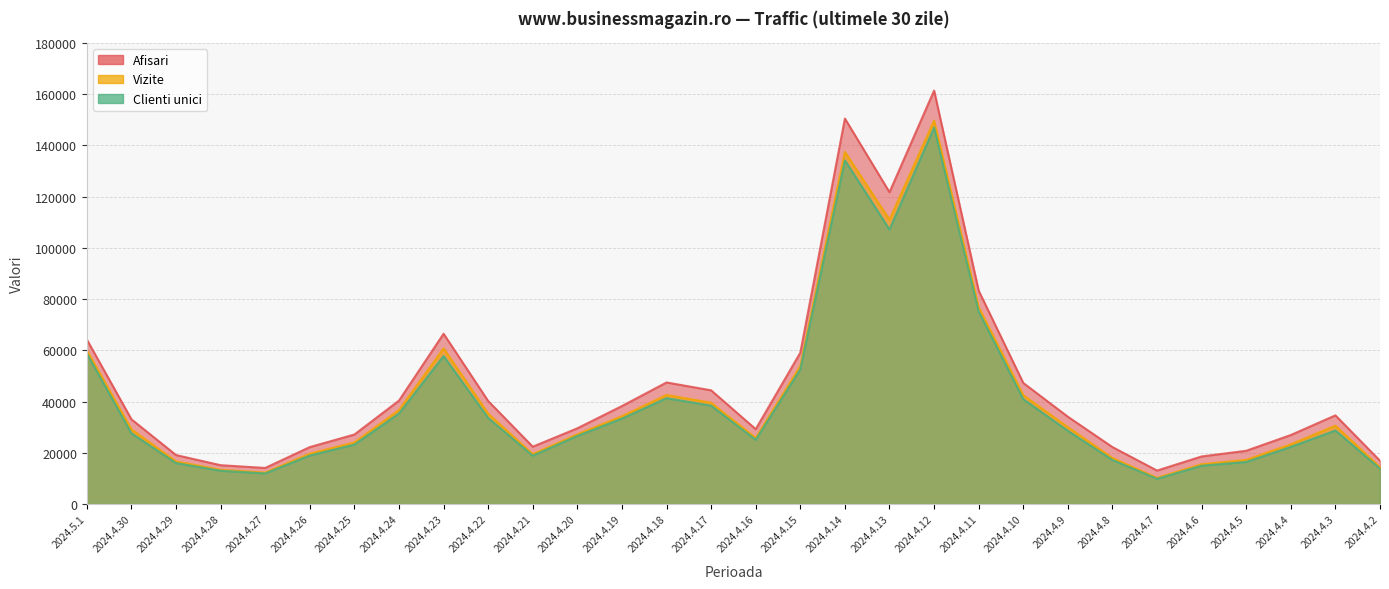

True or false: Afisari and Vizite cross at least once.

False